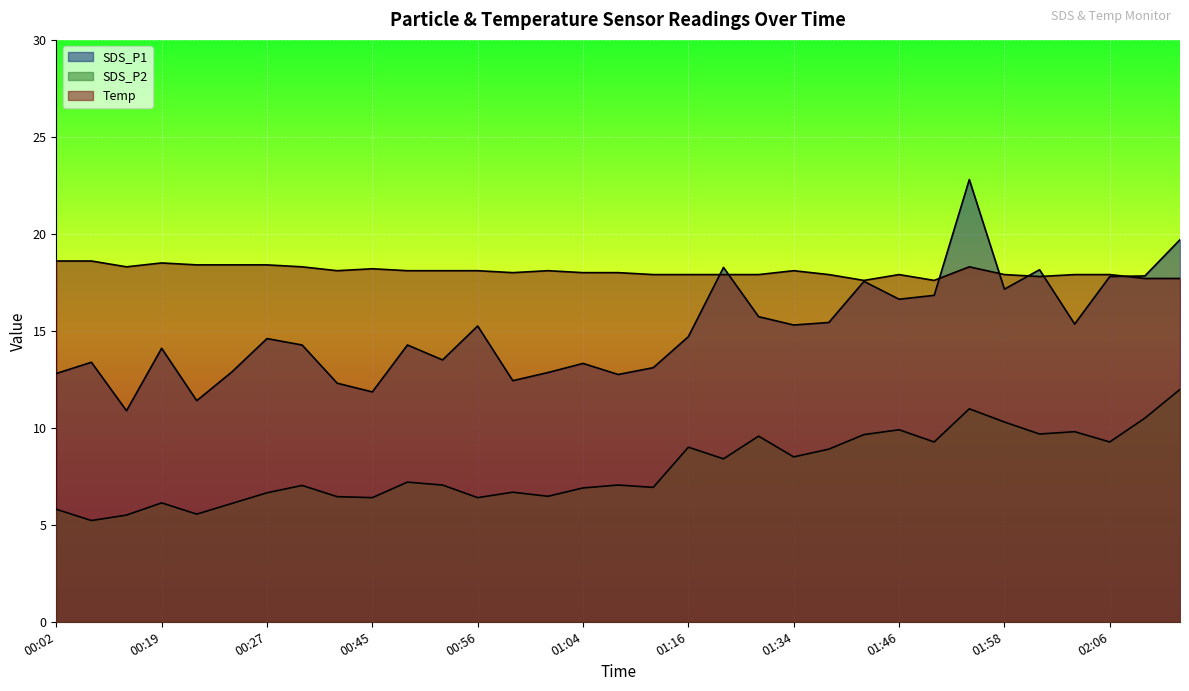

Rank the series by their average value, from highest to lowest.

Temp, SDS_P1, SDS_P2